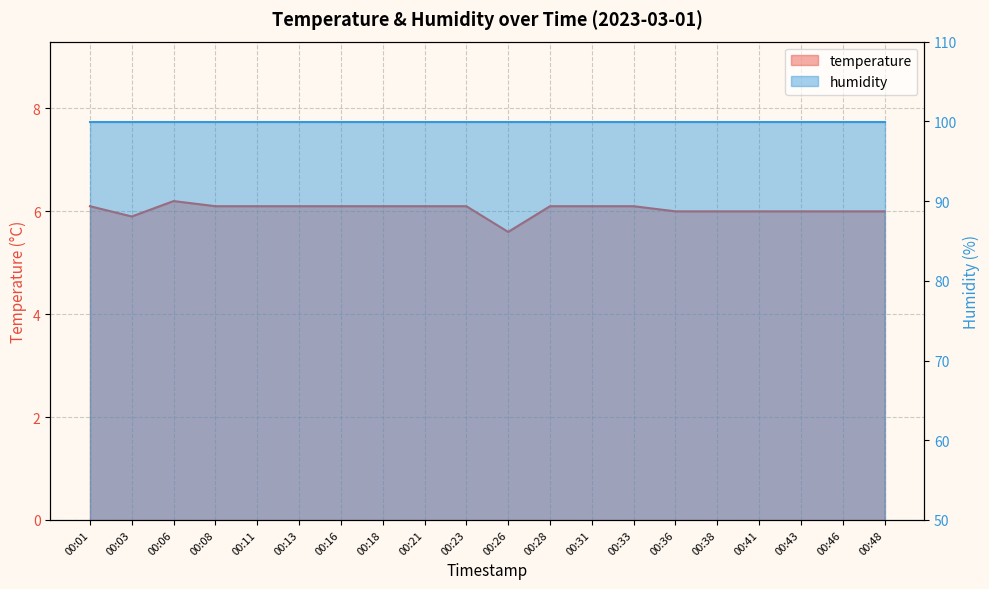

Does the chart display data point markers on the line(s)?

No